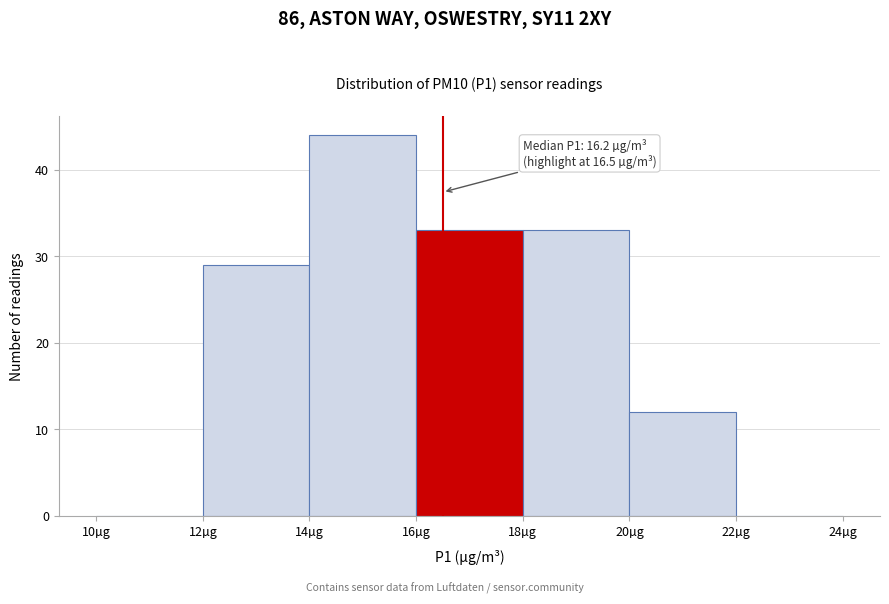

Over which range of the x-axis is the bar tallest?

14 to 16